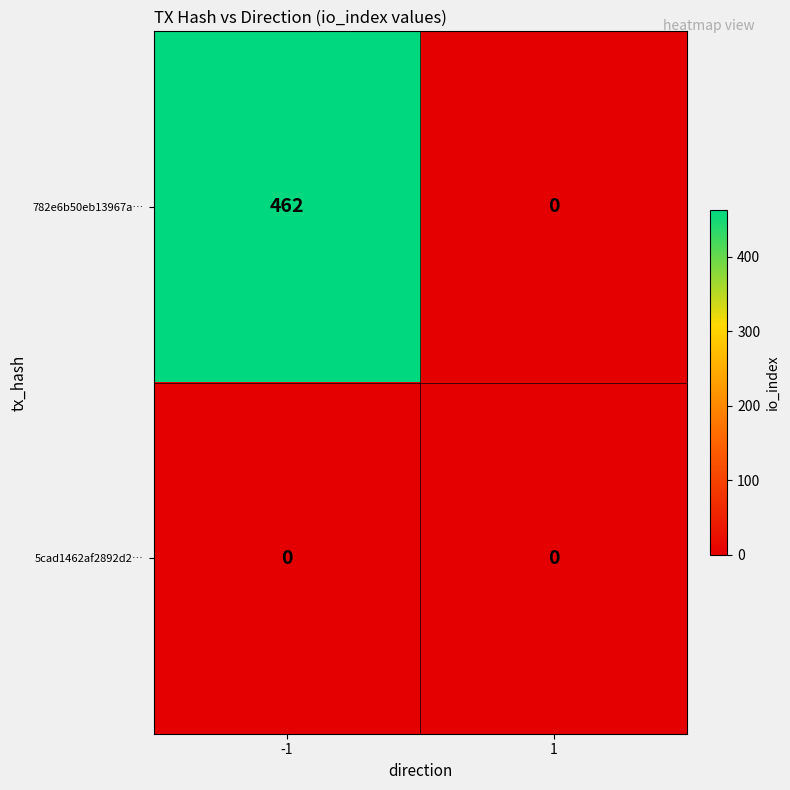

Which series has the largest total across all categories?

782e6b50eb13967a…